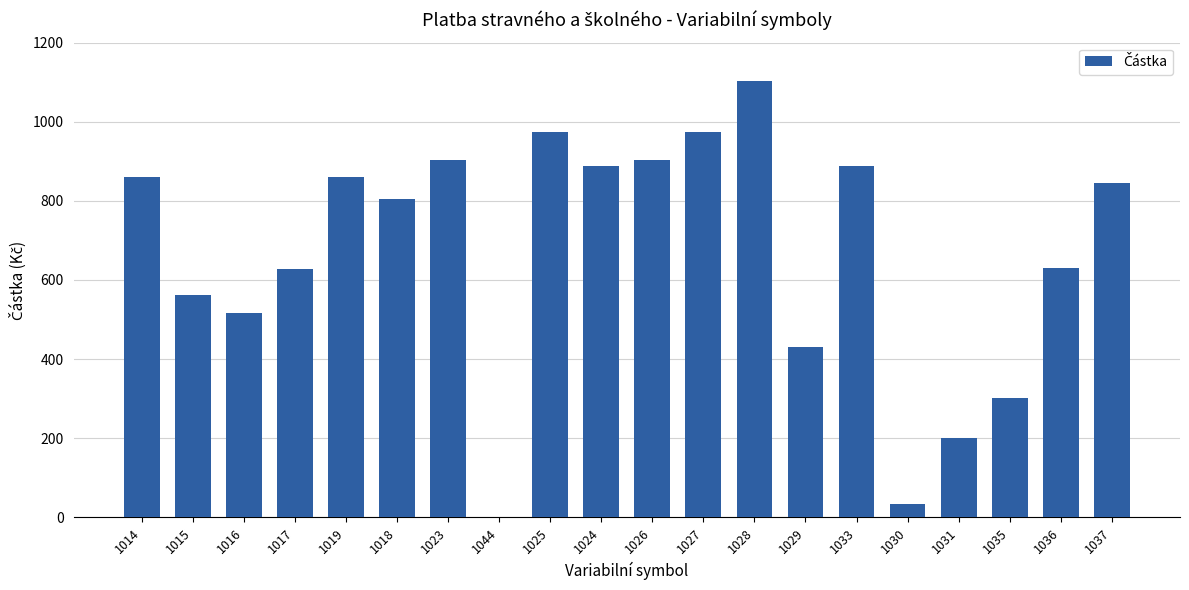

Which category has the highest value across all series?

1028